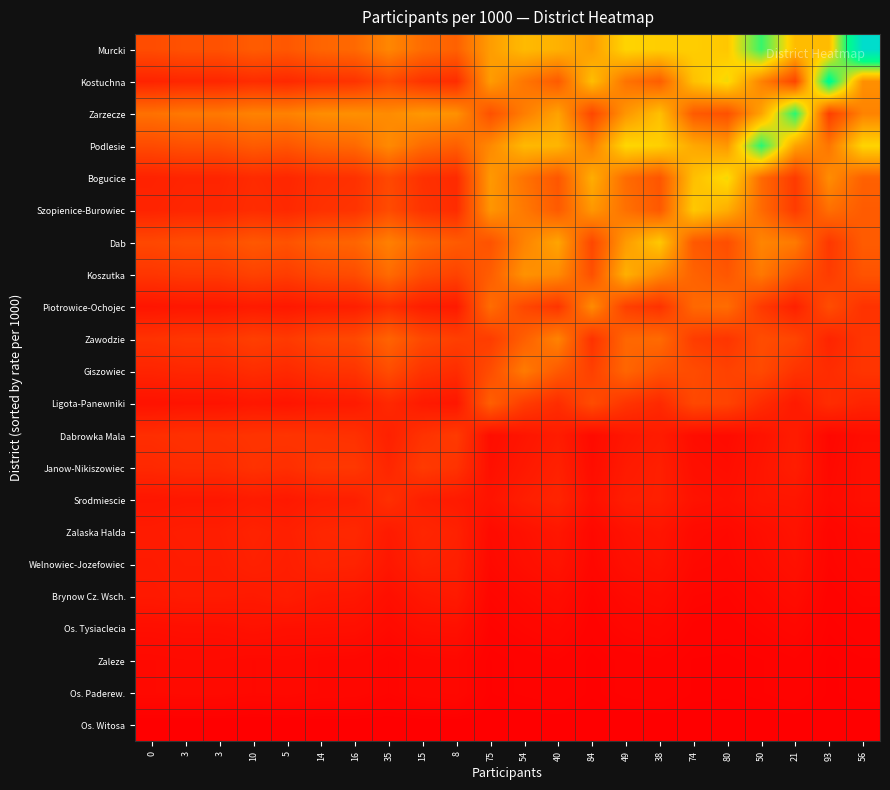

Reading left to right, transcribe all the data shown in this chart.

Os. Witosa: 0=0.0	3=0.0	3=0.0	10=0.0	5=0.0	14=0.0	16=0.0	35=0.0	15=0.0	8=0.0	75=0.0	54=0.0	40=0.0	84=0.0	49=0.0	38=0.0	74=0.0	80=0.0	50=0.0	21=0.0	93=0.0	56=0.0
Os. Paderew.: 0=0.0	3=0.0	3=0.0	10=0.0	5=0.0	14=0.0	16=0.0	35=0.0	15=0.0	8=0.0	75=0.0	54=0.0	40=0.0	84=0.0	49=0.0	38=0.0	74=0.0	80=0.0	50=0.0	21=0.0	93=0.0	56=0.0
Zaleze: 0=0.0	3=0.0	3=0.0	10=0.0	5=0.0	14=0.0	16=0.0	35=0.0	15=0.0	8=0.0	75=0.0	54=0.0	40=0.0	84=0.0	49=0.0	38=0.0	74=0.0	80=0.0	50=0.0	21=0.0	93=0.0	56=0.0
Os. Tysiaclecia: 0=0.0	3=0.0	3=0.0	10=0.0	5=0.0	14=0.0	16=0.0	35=0.0	15=0.0	8=0.0	75=0.0	54=0.0	40=0.0	84=0.0	49=0.0	38=0.0	74=0.0	80=0.0	50=0.0	21=0.0	93=0.0	56=0.0
Brynow Cz. Wsch.: 0=0.1	3=0.1	3=0.1	10=0.1	5=0.1	14=0.1	16=0.1	35=0.0	15=0.1	8=0.1	75=0.0	54=0.0	40=0.0	84=0.0	49=0.0	38=0.0	74=0.0	80=0.0	50=0.0	21=0.0	93=0.0	56=0.0
Welnowiec-Jozefowiec: 0=0.1	3=0.1	3=0.1	10=0.1	5=0.1	14=0.1	16=0.1	35=0.1	15=0.1	8=0.1	75=0.0	54=0.0	40=0.0	84=0.0	49=0.0	38=0.0	74=0.0	80=0.0	50=0.0	21=0.0	93=0.0	56=0.0
Zalaska Halda: 0=0.1	3=0.1	3=0.1	10=0.1	5=0.1	14=0.1	16=0.1	35=0.1	15=0.1	8=0.1	75=0.0	54=0.0	40=0.1	84=0.0	49=0.0	38=0.1	74=0.0	80=0.0	50=0.0	21=0.0	93=0.0	56=0.0
Srodmiescie: 0=0.1	3=0.1	3=0.1	10=0.1	5=0.1	14=0.1	16=0.1	35=0.1	15=0.1	8=0.1	75=0.0	54=0.1	40=0.1	84=0.0	49=0.1	38=0.1	74=0.0	80=0.0	50=0.1	21=0.1	93=0.0	56=0.0
Janow-Nikiszowiec: 0=0.1	3=0.1	3=0.1	10=0.1	5=0.1	14=0.1	16=0.1	35=0.1	15=0.1	8=0.1	75=0.0	54=0.1	40=0.1	84=0.0	49=0.1	38=0.1	74=0.0	80=0.0	50=0.1	21=0.1	93=0.0	56=0.0
Dabrowka Mala: 0=0.1	3=0.1	3=0.1	10=0.1	5=0.1	14=0.1	16=0.1	35=0.1	15=0.1	8=0.1	75=0.0	54=0.1	40=0.1	84=0.0	49=0.1	38=0.1	74=0.0	80=0.0	50=0.0	21=0.1	93=0.0	56=0.0
Ligota-Panewniki: 0=0.0	3=0.0	3=0.0	10=0.1	5=0.1	14=0.1	16=0.1	35=0.1	15=0.1	8=0.1	75=0.2	54=0.1	40=0.1	84=0.2	49=0.1	38=0.1	74=0.2	80=0.2	50=0.1	21=0.1	93=0.1	56=0.1
Giszowiec: 0=0.1	3=0.1	3=0.1	10=0.1	5=0.1	14=0.1	16=0.1	35=0.2	15=0.1	8=0.1	75=0.2	54=0.3	40=0.2	84=0.2	49=0.2	38=0.2	74=0.2	80=0.2	50=0.2	21=0.1	93=0.1	56=0.1
Zawodzie: 0=0.1	3=0.1	3=0.1	10=0.2	5=0.1	14=0.2	16=0.2	35=0.2	15=0.2	8=0.2	75=0.1	54=0.2	40=0.3	84=0.1	49=0.3	38=0.3	74=0.1	80=0.1	50=0.2	21=0.2	93=0.1	56=0.1
Piotrowice-Ochojec: 0=0.1	3=0.1	3=0.1	10=0.1	5=0.1	14=0.1	16=0.1	35=0.1	15=0.1	8=0.1	75=0.3	54=0.2	40=0.1	84=0.3	49=0.2	38=0.1	74=0.3	80=0.3	50=0.1	21=0.1	93=0.2	56=0.1
Koszutka: 0=0.1	3=0.1	3=0.1	10=0.2	5=0.1	14=0.2	16=0.2	35=0.3	15=0.2	8=0.2	75=0.2	54=0.3	40=0.3	84=0.2	49=0.4	38=0.3	74=0.2	80=0.2	50=0.3	21=0.2	93=0.1	56=0.2
Dab: 0=0.2	3=0.2	3=0.2	10=0.2	5=0.2	14=0.2	16=0.2	35=0.3	15=0.3	8=0.2	75=0.2	54=0.3	40=0.4	84=0.2	49=0.4	38=0.5	74=0.2	80=0.2	50=0.3	21=0.3	93=0.1	56=0.2
Szopienice-Burowiec: 0=0.1	3=0.1	3=0.1	10=0.1	5=0.1	14=0.1	16=0.1	35=0.2	15=0.1	8=0.1	75=0.4	54=0.3	40=0.2	84=0.4	49=0.3	38=0.2	74=0.5	80=0.4	50=0.3	21=0.1	93=0.3	56=0.2
Bogucice: 0=0.1	3=0.1	3=0.1	10=0.1	5=0.1	14=0.1	16=0.1	35=0.2	15=0.1	8=0.1	75=0.4	54=0.3	40=0.2	84=0.4	49=0.3	38=0.2	74=0.4	80=0.5	50=0.3	21=0.1	93=0.3	56=0.2
Podlesie: 0=0.2	3=0.2	3=0.2	10=0.2	5=0.2	14=0.2	16=0.3	35=0.3	15=0.3	8=0.2	75=0.3	54=0.4	40=0.4	84=0.3	49=0.5	38=0.5	74=0.4	80=0.4	50=0.7	21=0.4	93=0.3	56=0.5
Zarzecze: 0=0.3	3=0.3	3=0.3	10=0.3	5=0.3	14=0.3	16=0.3	35=0.3	15=0.4	8=0.3	75=0.2	54=0.3	40=0.4	84=0.2	49=0.4	38=0.4	74=0.2	80=0.2	50=0.4	21=0.7	93=0.2	56=0.3
Kostuchna: 0=0.1	3=0.1	3=0.1	10=0.1	5=0.1	14=0.1	16=0.1	35=0.2	15=0.1	8=0.1	75=0.4	54=0.3	40=0.2	84=0.4	49=0.3	38=0.2	74=0.5	80=0.5	50=0.3	21=0.2	93=0.8	56=0.3
Murcki: 0=0.2	3=0.2	3=0.2	10=0.2	5=0.2	14=0.2	16=0.3	35=0.3	15=0.3	8=0.2	75=0.4	54=0.4	40=0.4	84=0.4	49=0.5	38=0.5	74=0.5	80=0.5	50=0.7	21=0.4	93=0.4	56=1.0